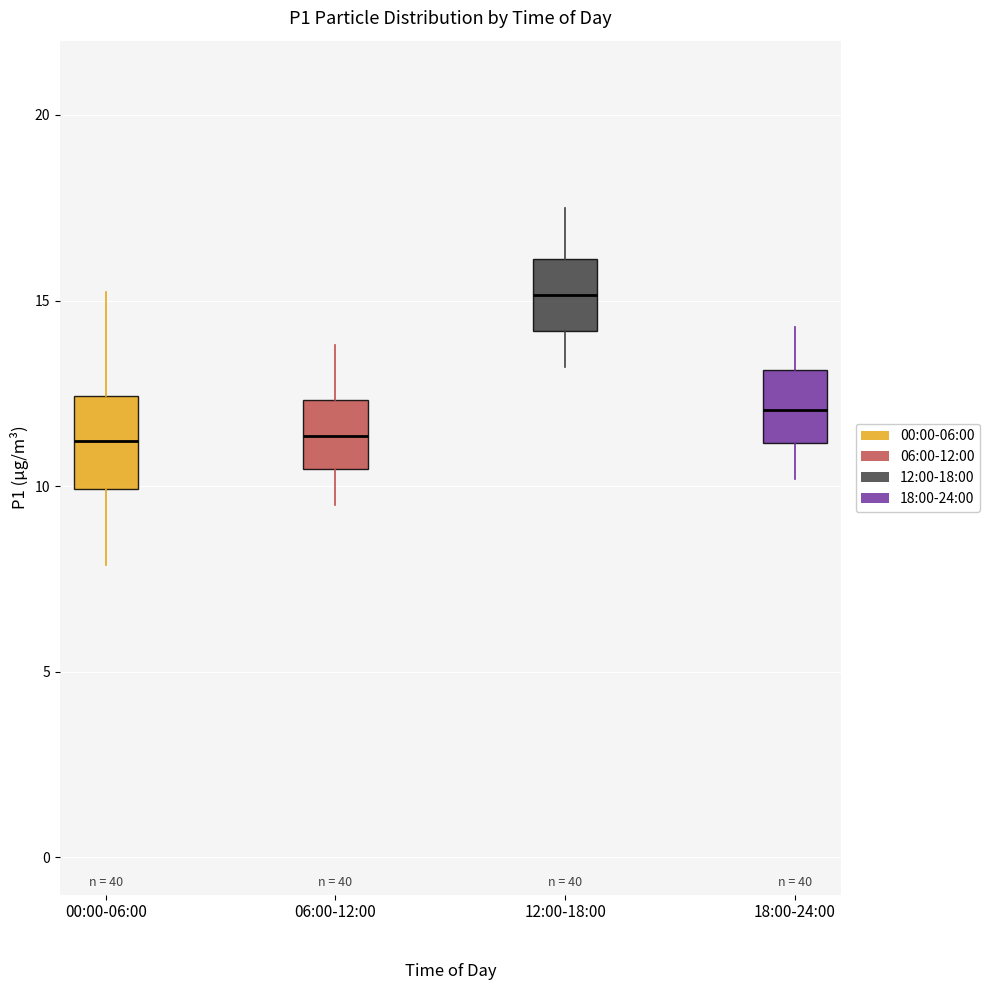

Reading left to right, transcribe this box plot: for each box, give where its median line is, the range the box spans, and where its two whiskers end, as read against the y-axis. The values are not printed on the chart, so give them approximately, as read against the axis.

00:00-06:00: median 11.0, box 10.0 to 12.5, whiskers 8.0 to 15.0
06:00-12:00: median 11.5, box 10.5 to 12.5, whiskers 9.5 to 14.0
12:00-18:00: median 15.0, box 14.0 to 16.0, whiskers 13.0 to 17.5
18:00-24:00: median 12.0, box 11.0 to 13.0, whiskers 10.0 to 14.5